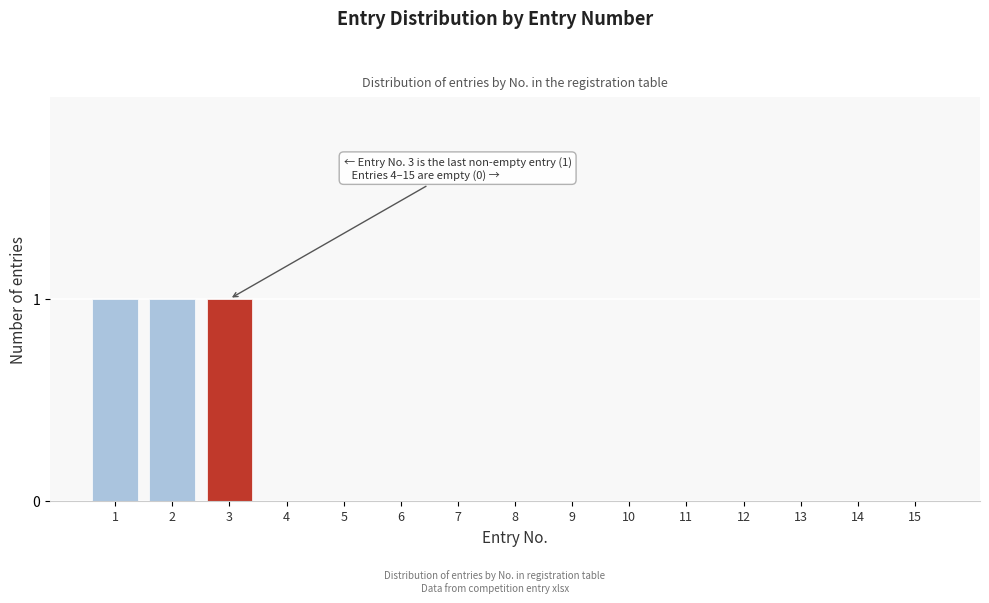

Reading left to right, list all the values displayed in this chart.

1=1	2=1	3=1	4=0	5=0	6=0	7=0	8=0	9=0	10=0	11=0	12=0	13=0	14=0	15=0